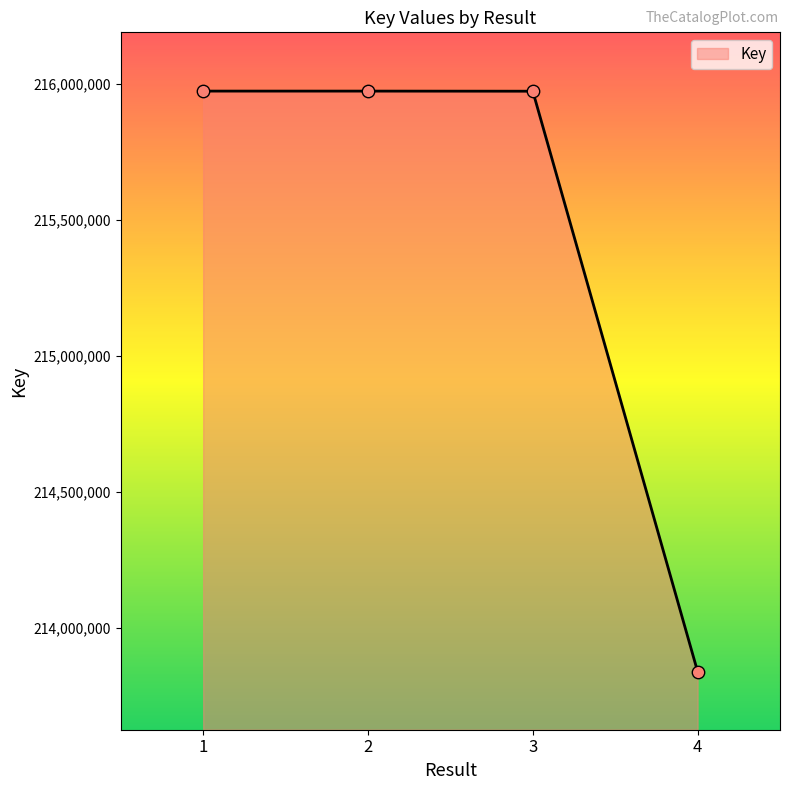

What is the change in value from 2 to 4?

-2133347